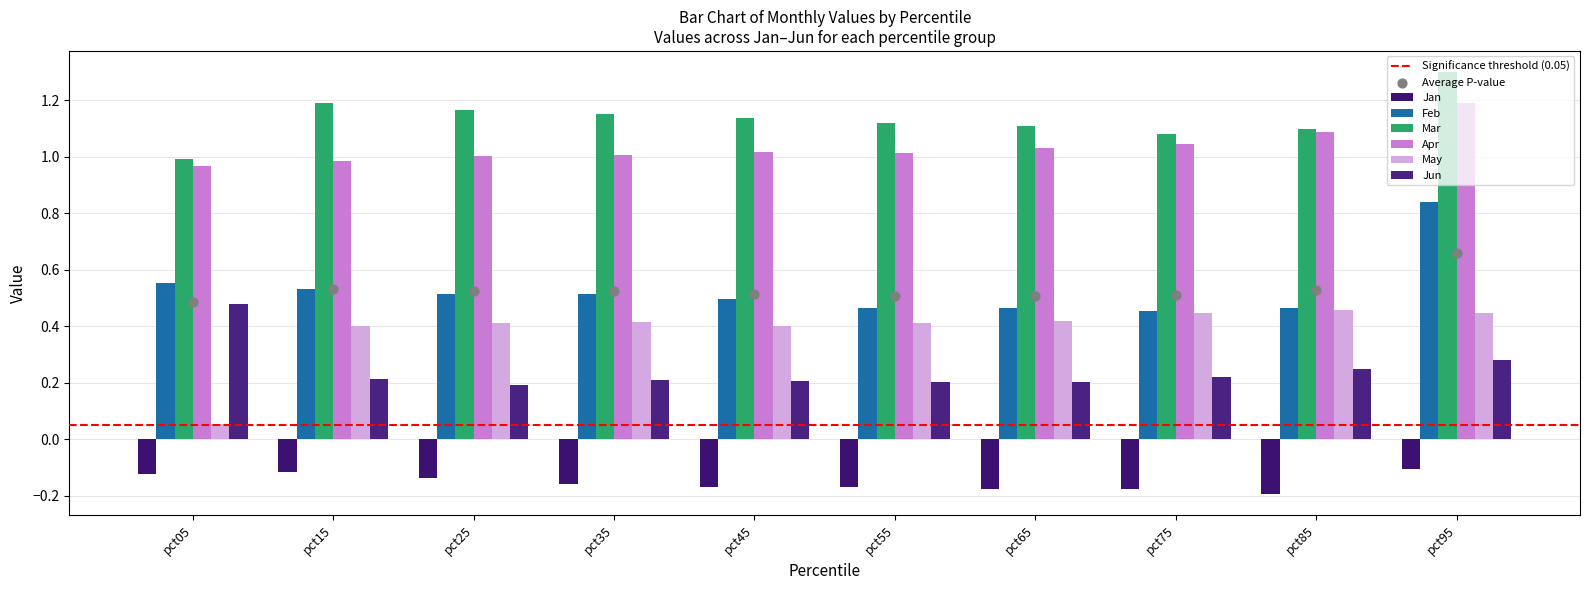

Which series has the largest total across all categories?

Mar